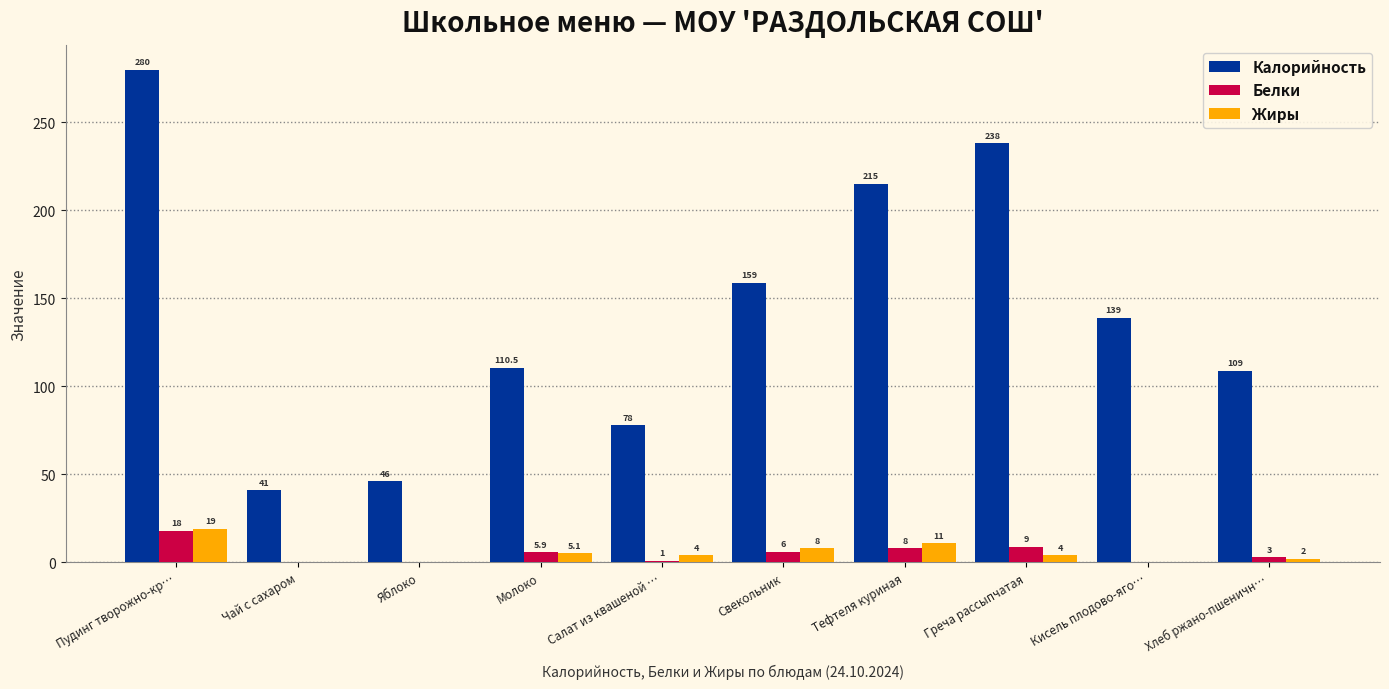

Between Пудинг творожно-кр… and Хлеб ржано-пшеничн…, which series saw the biggest shift?

Калорийность